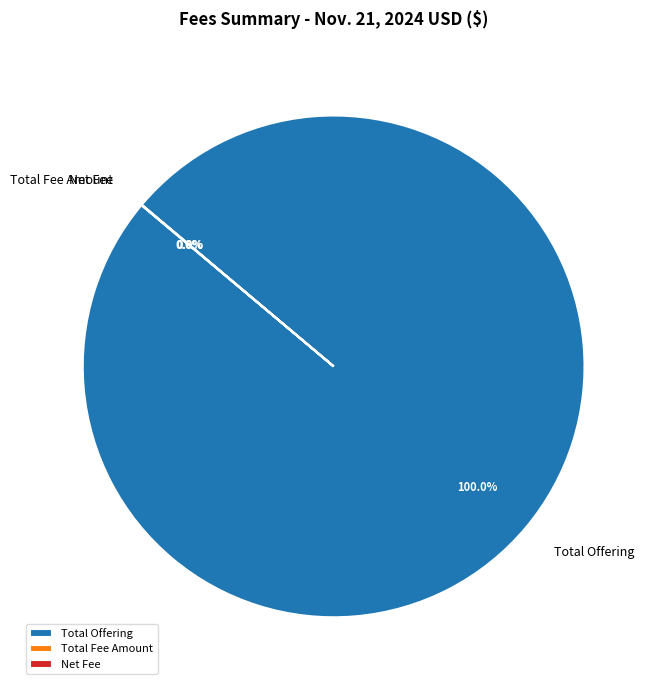

What is the largest slice in the pie chart?

Total Offering